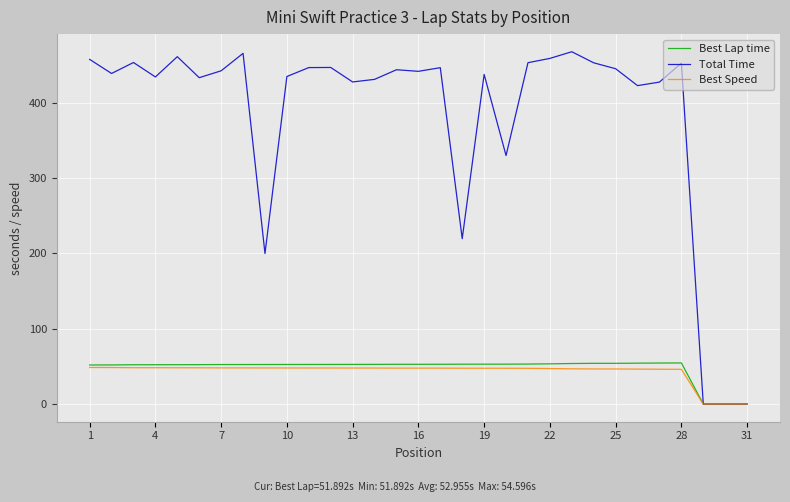

Which series has the largest total across all categories?

Total Time